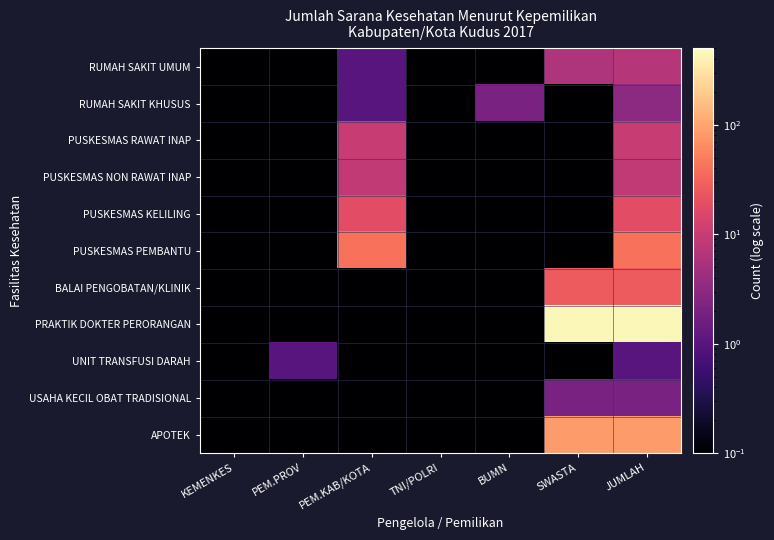

List the series in order of their peak value, highest first.

PRAKTIK DOKTER PERORANGAN, APOTEK, PUSKESMAS PEMBANTU, BALAI PENGOBATAN/KLINIK, PUSKESMAS KELILING, PUSKESMAS RAWAT INAP, PUSKESMAS NON RAWAT INAP, RUMAH SAKIT UMUM, RUMAH SAKIT KHUSUS, USAHA KECIL OBAT TRADISIONAL, UNIT TRANSFUSI DARAH